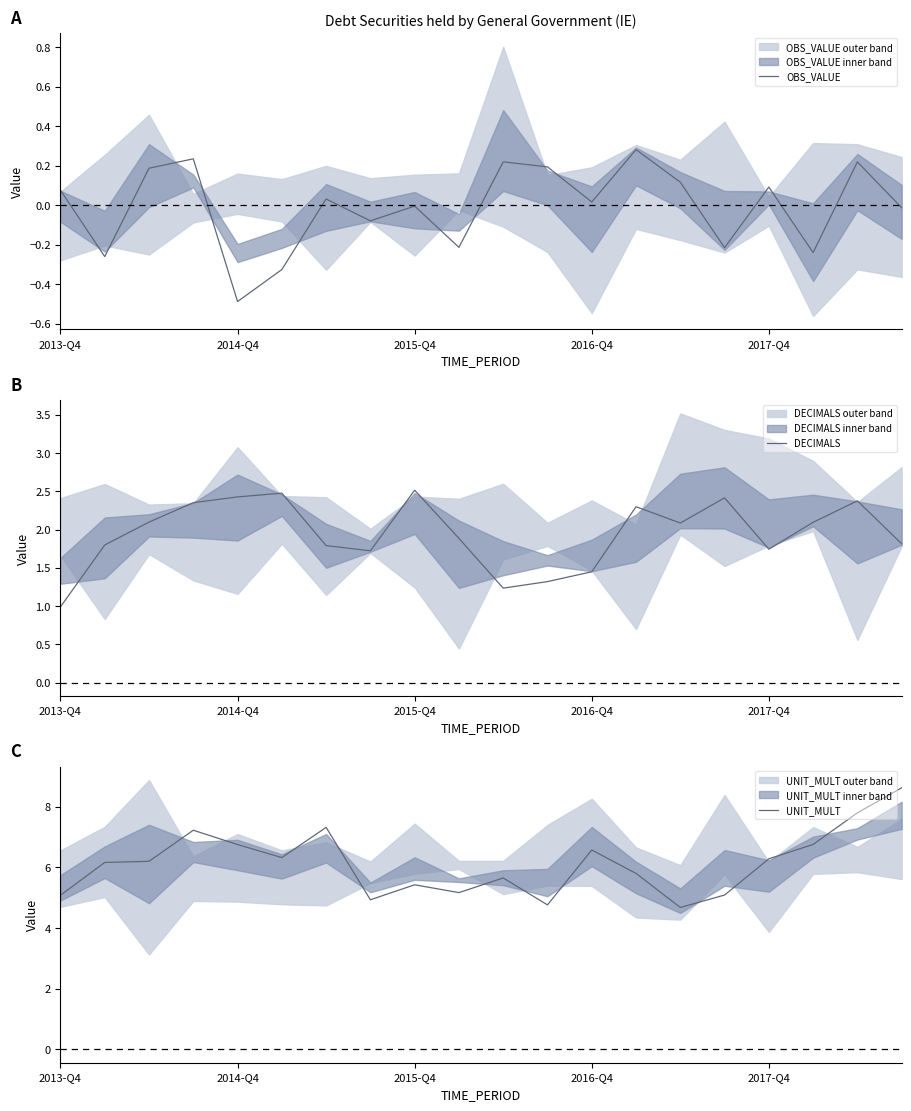

How many interior local valleys does the DECIMALS series have?

4